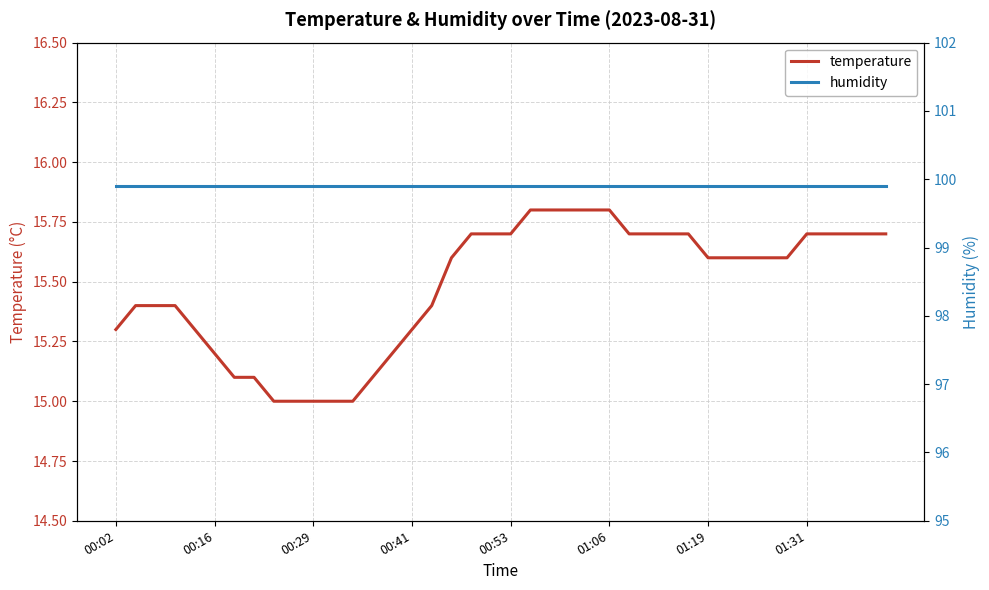

How many data points in temperature are above 15?

35